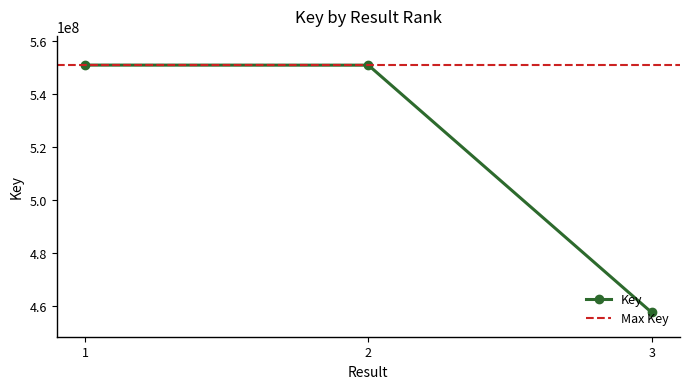

Rank the categories by value from lowest to highest.

3, 2, 1